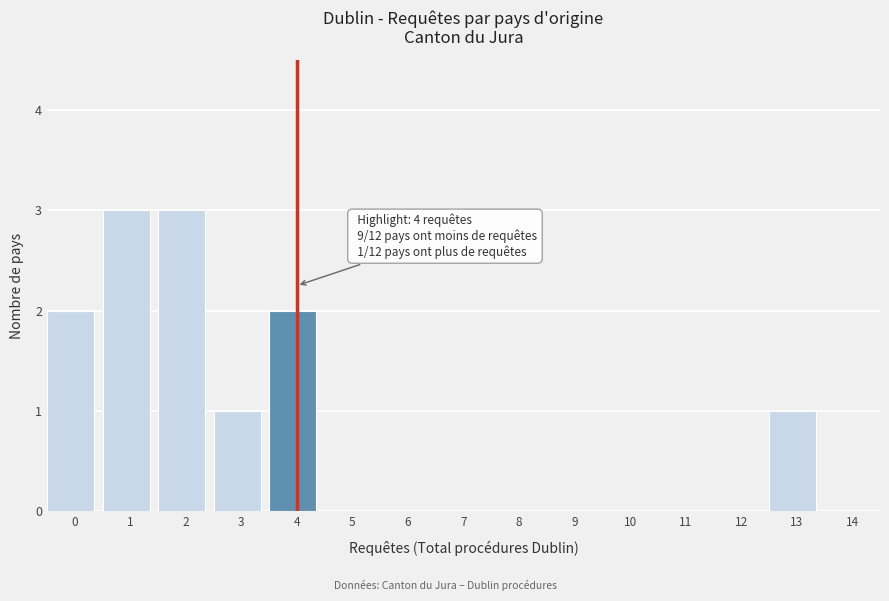

Reading right to left, list all the values displayed in this chart.

14=0	13=1	12=0	11=0	10=0	9=0	8=0	7=0	6=0	5=0	4=2	3=1	2=3	1=3	0=2